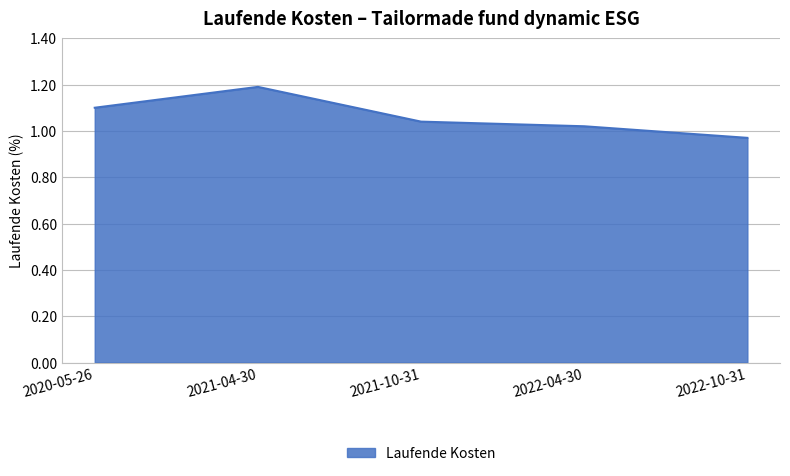

What is the approximate value at 2021-04-30?

1.2